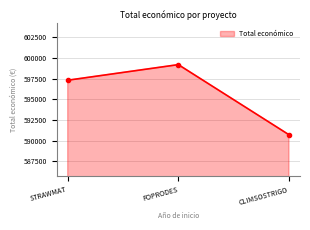

What is the smallest value displayed?

590712